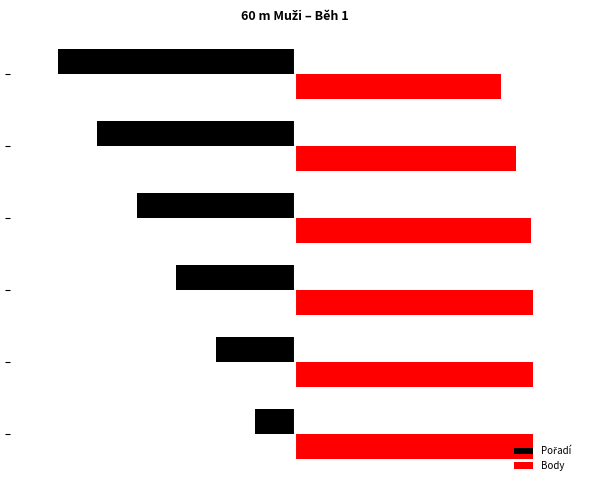

Rank the series by their average value, from lowest to highest.

Pořadí, Body